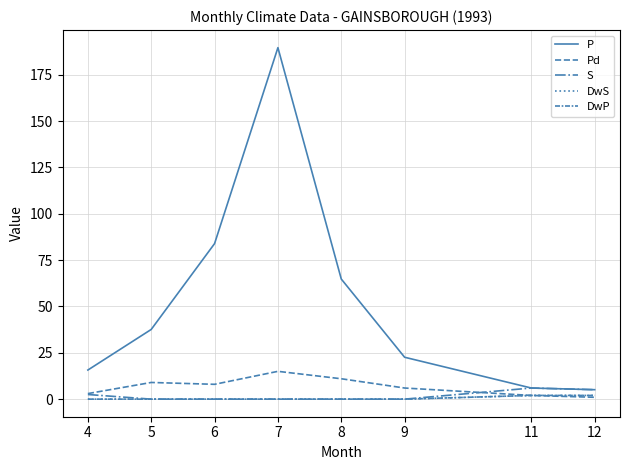

What is the highest value of the S series?

6.0